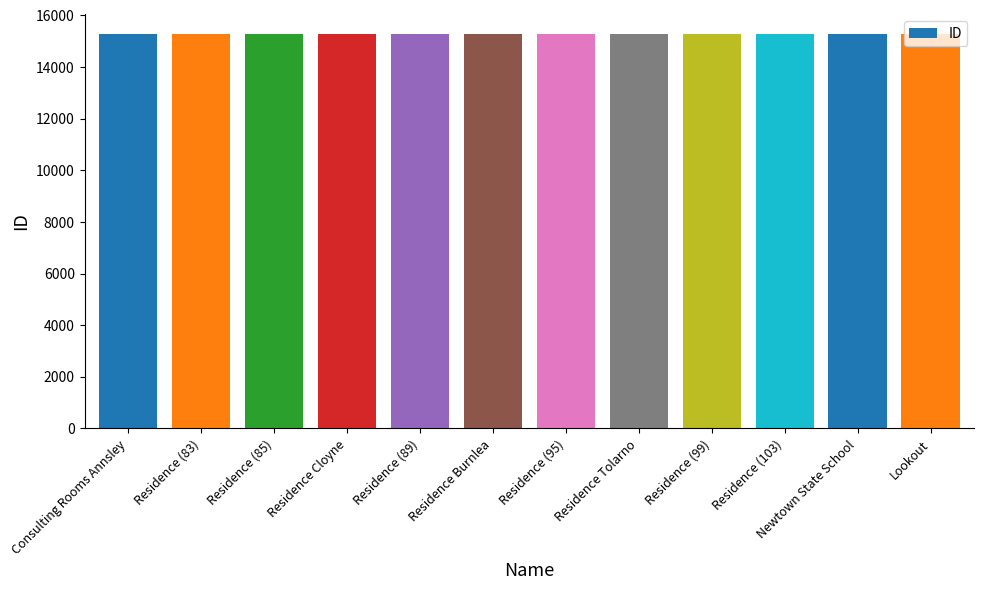

What is the difference between the values at Residence (83) and Lookout?

11